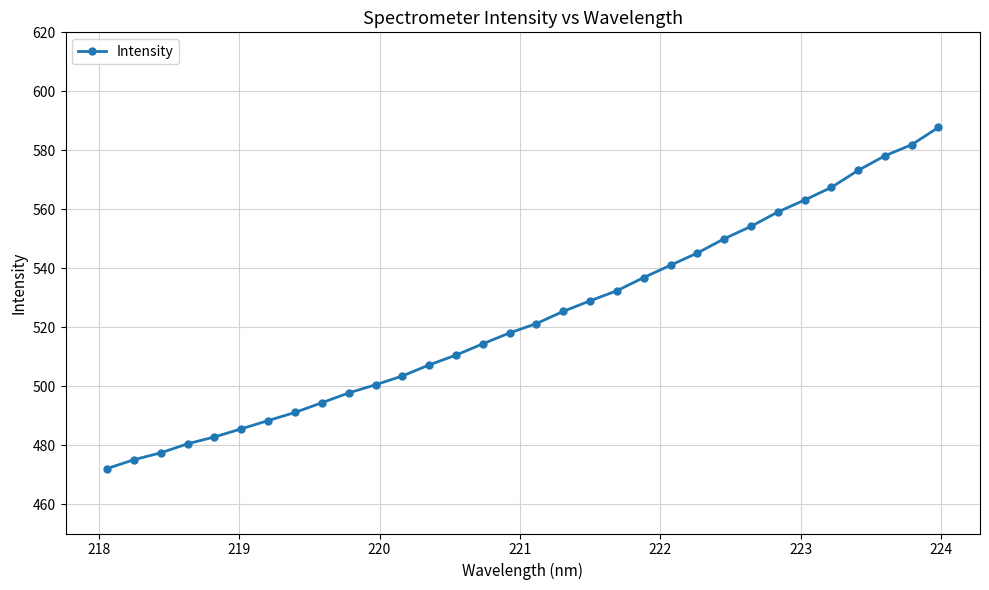

What is the smallest value displayed?

472.0